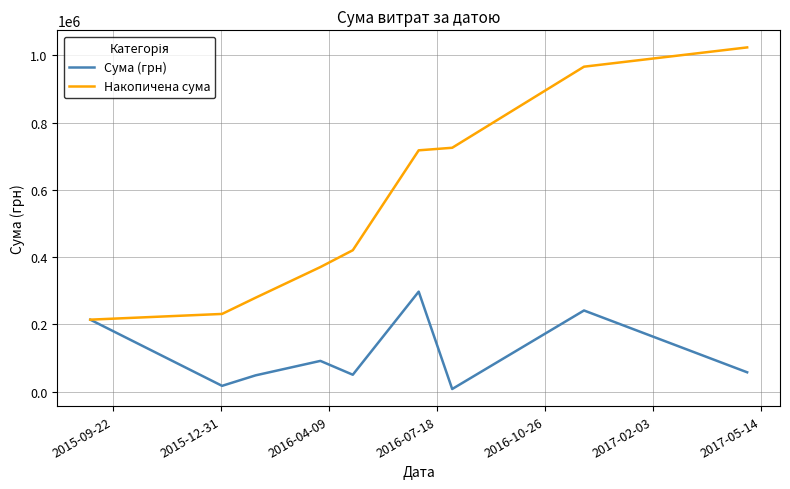

Rank the series by their maximum value, from highest to lowest.

Накопичена сума, Сума (грн)